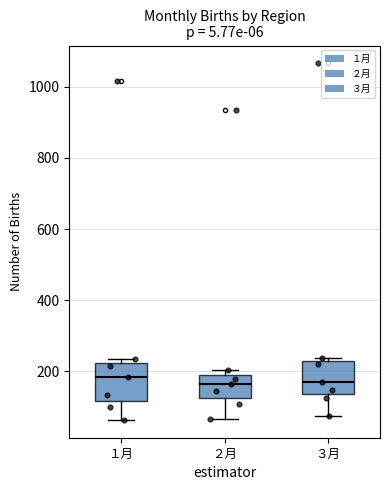

Reading left to right, transcribe this box plot: for each box, give where its median line is, the range the box spans, and where its two whiskers end, as read against the y-axis. The values are not printed on the chart, so give them approximately, as read against the axis.

１月: median 180, box 120 to 220, whiskers 60 to 240
２月: median 160, box 120 to 200, whiskers 60 to 200 (just above the box's upper edge)
３月: median 180, box 140 to 220, whiskers 80 to 240